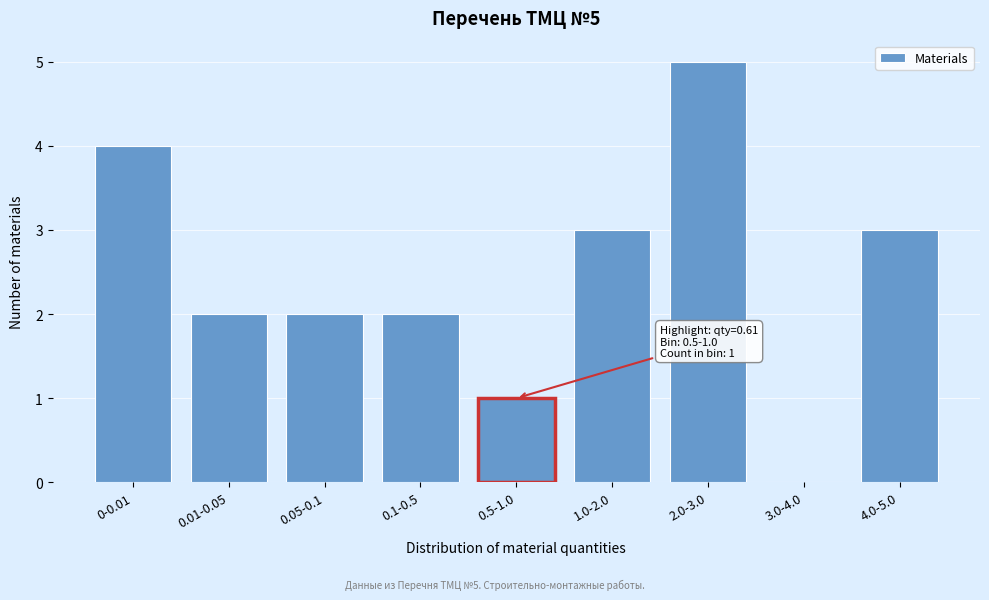

Reading left to right, what are all the values shown in this chart?

0-0.01=4	0.01-0.05=2	0.05-0.1=2	0.1-0.5=2	0.5-1.0=1	1.0-2.0=3	2.0-3.0=5	3.0-4.0=0	4.0-5.0=3